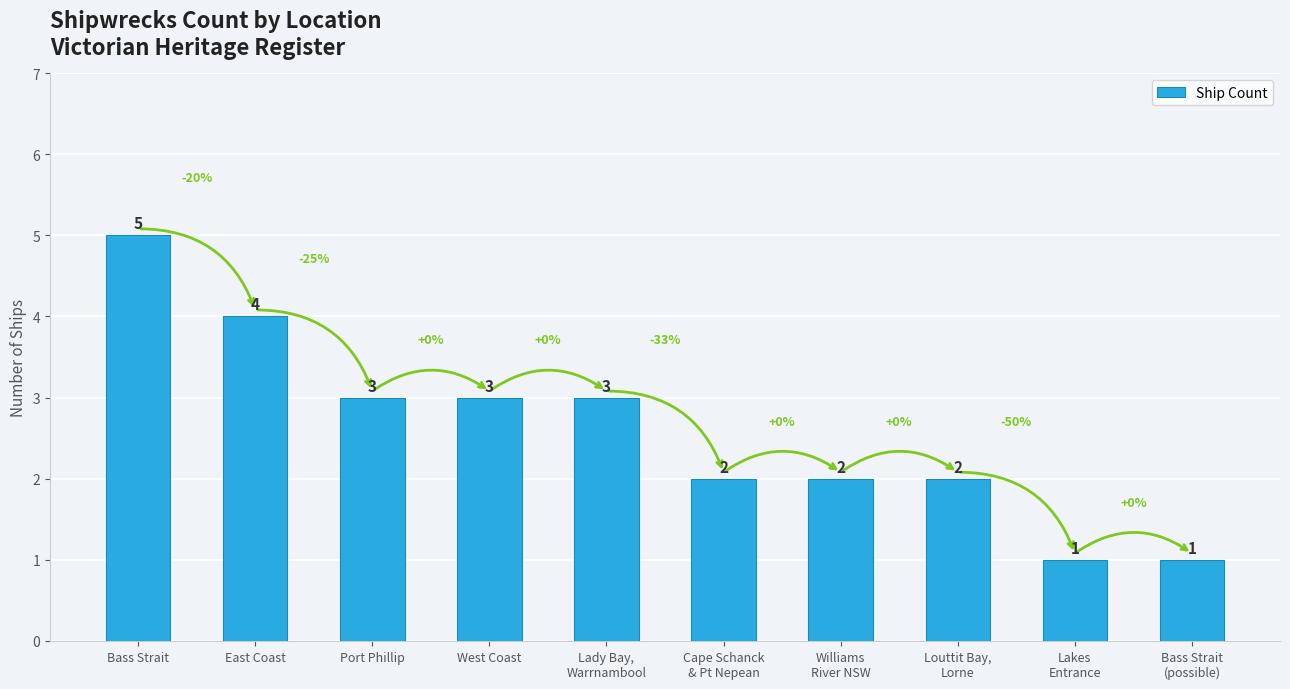

What position from the right is East Coast?

9